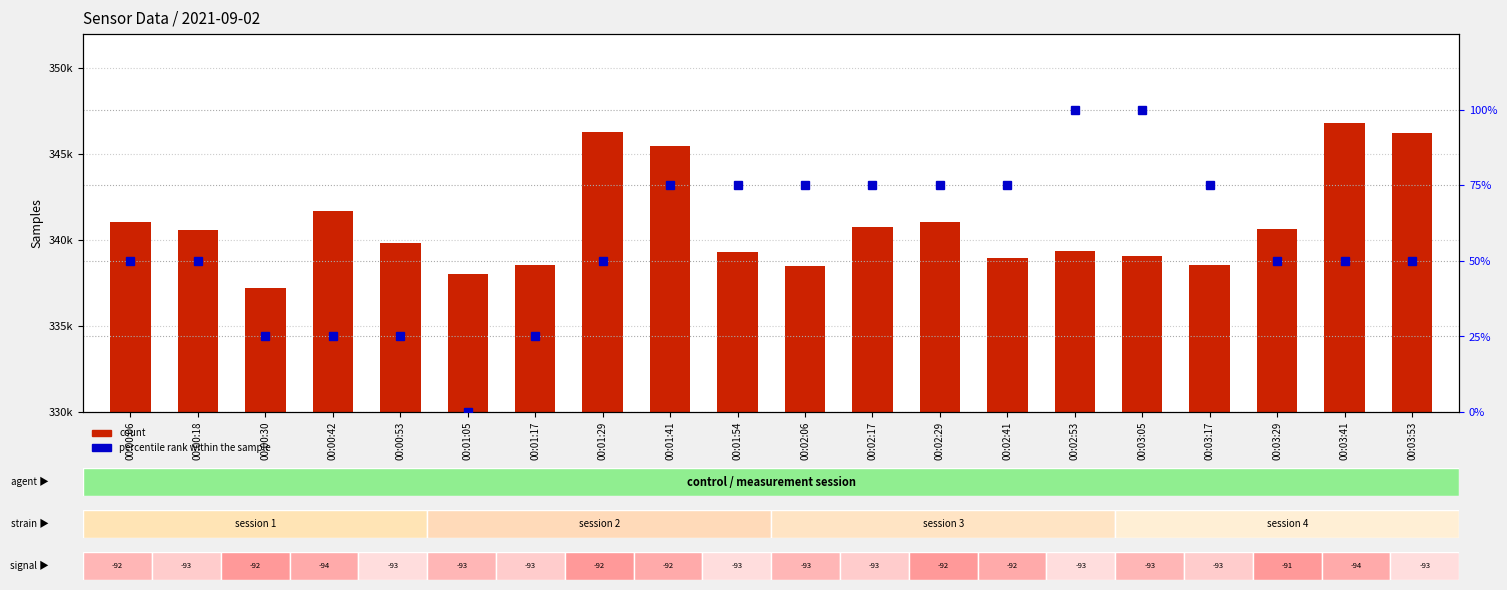

What is the label of the 8th bar from the right?

00:02:29